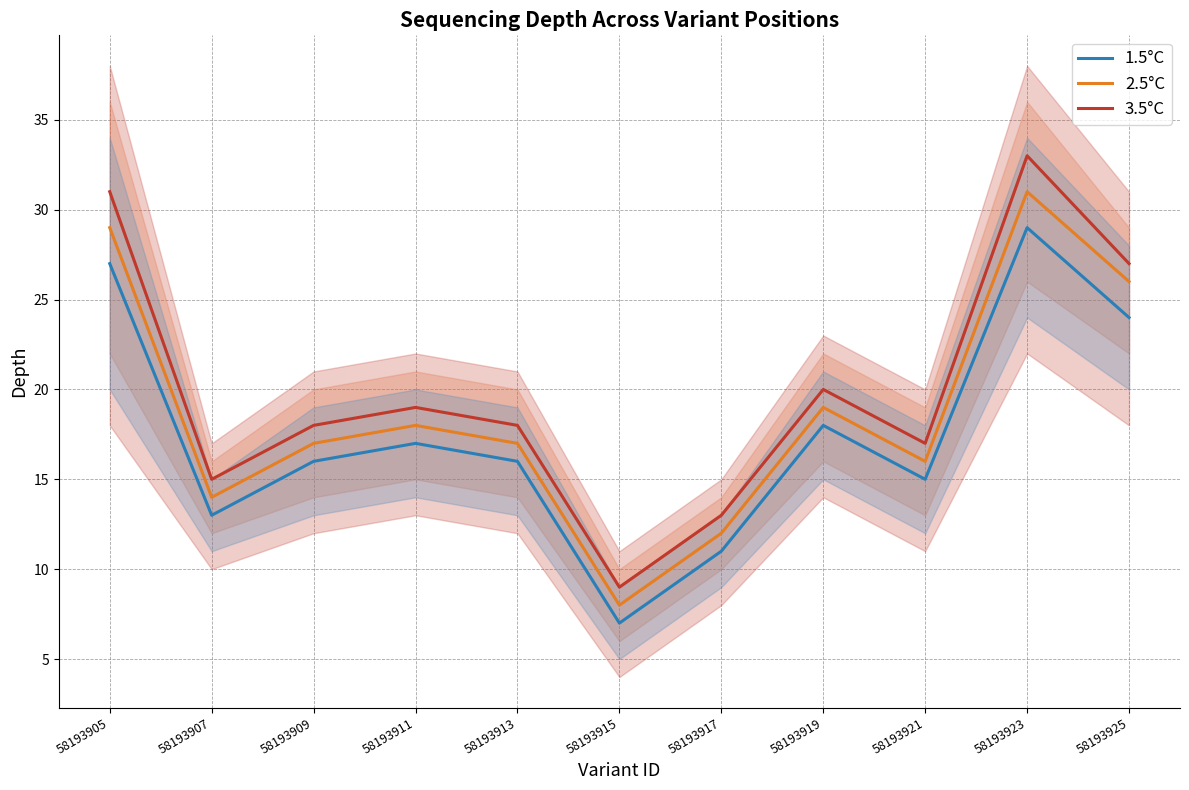

How many data points in 1.5°C are above 16?

5